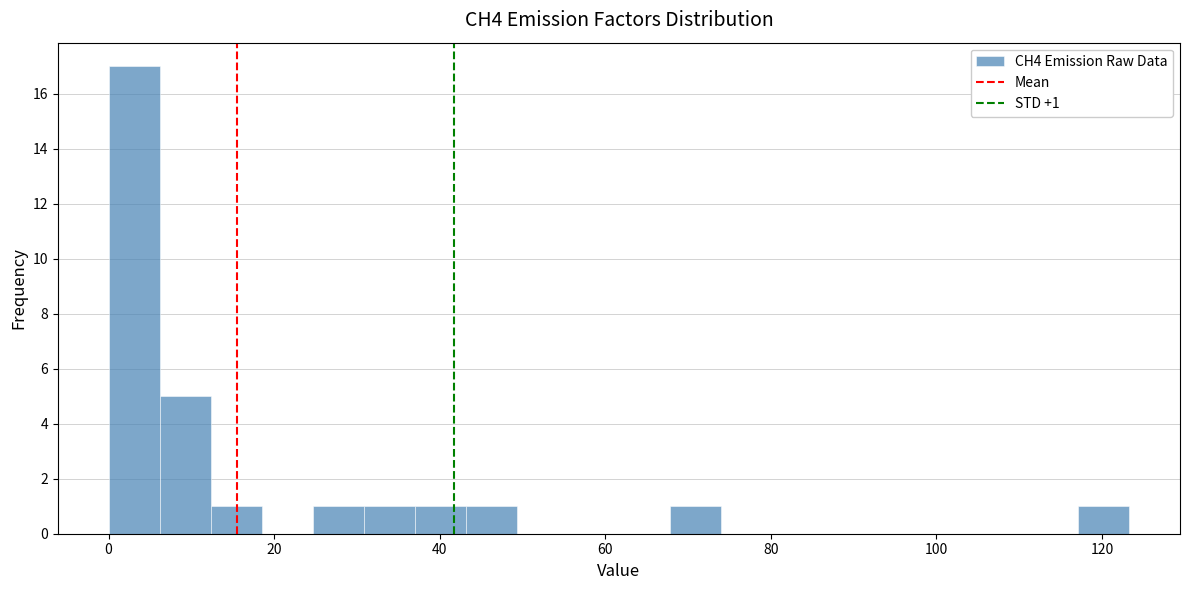

Around what value on the x-axis is the tallest bar? Give the approximate position of its centre, as read against the axis.

4